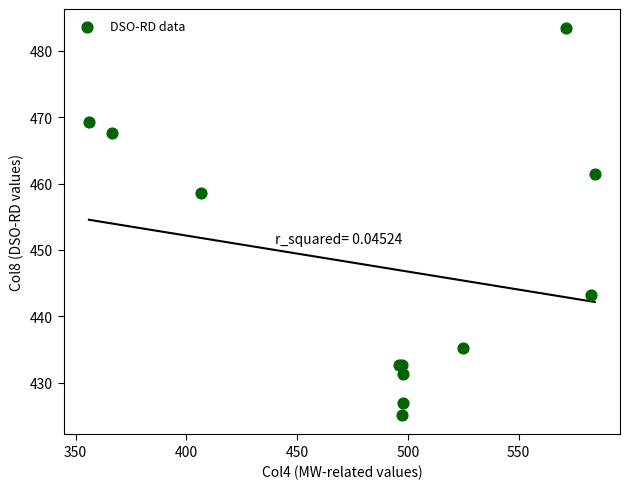

What Y value in the scatter plot is closest to 454?

458.6